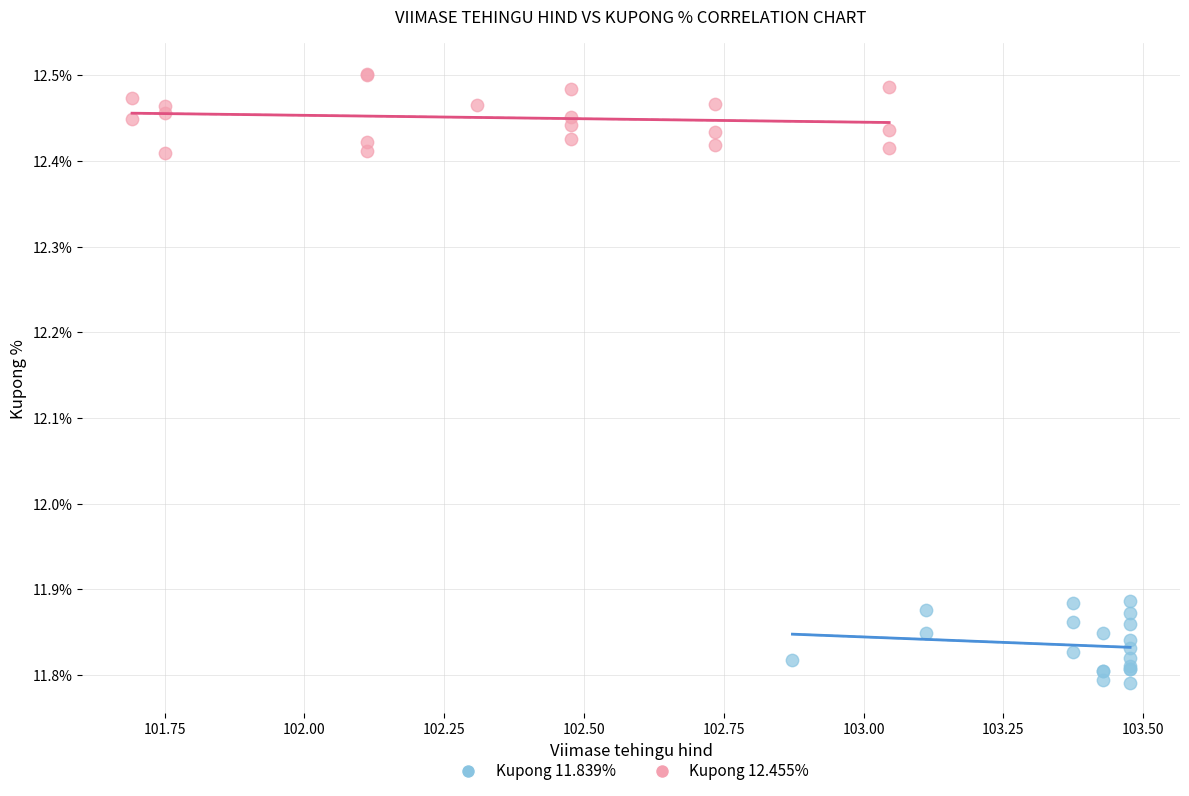

Which series contains the highest Y value?

Kupong 12.455%